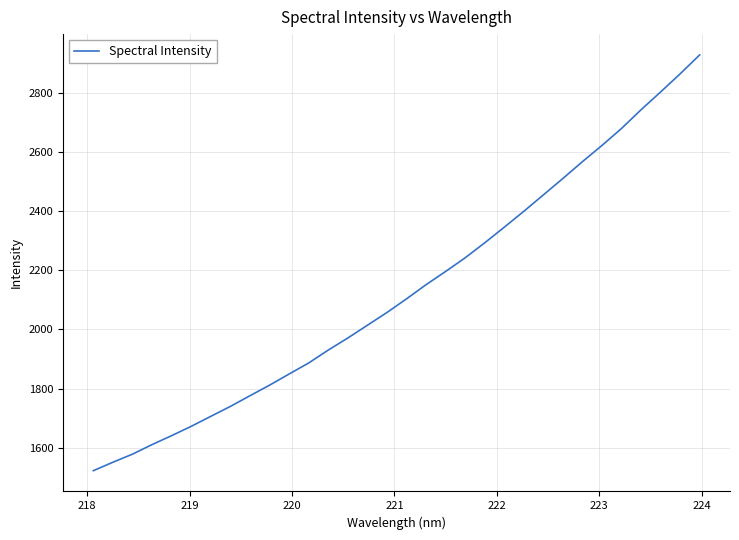

What is the maximum value shown in the chart?

2927.0